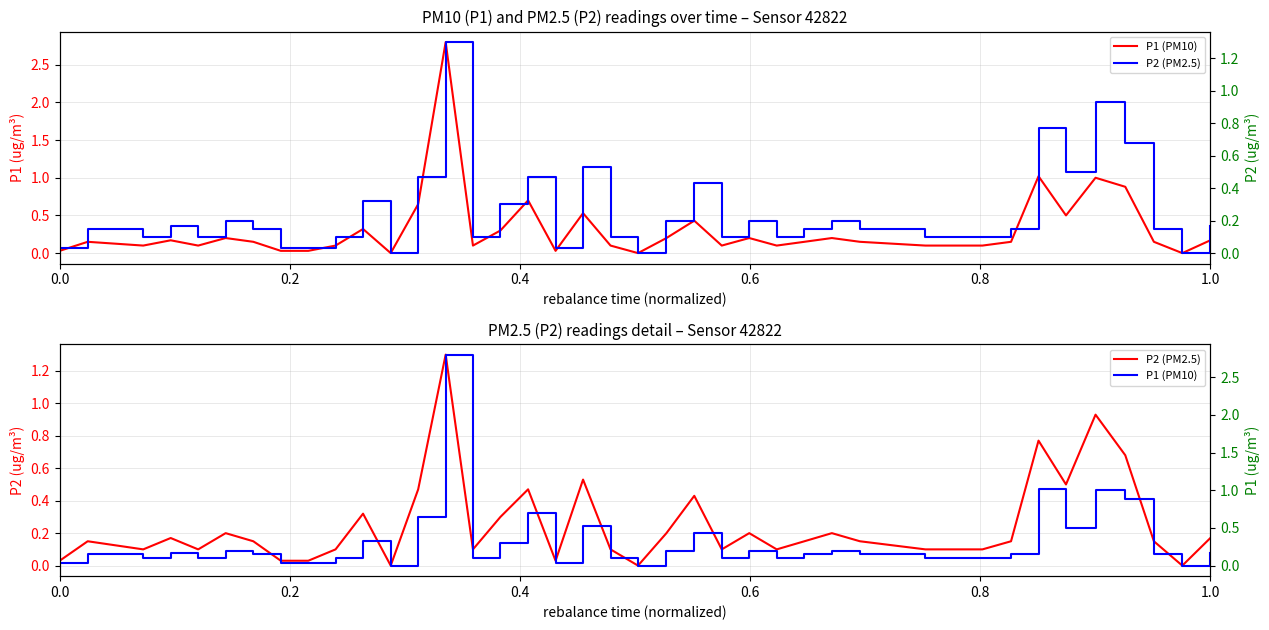

What is the average value of the P2 (PM2.5) series?

0.2